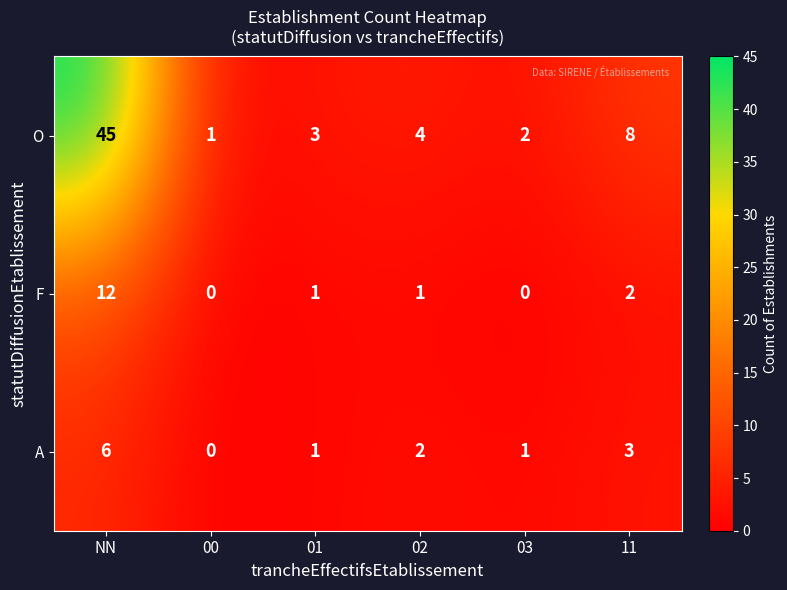

List the series in order of their peak value, lowest first.

A, F, O